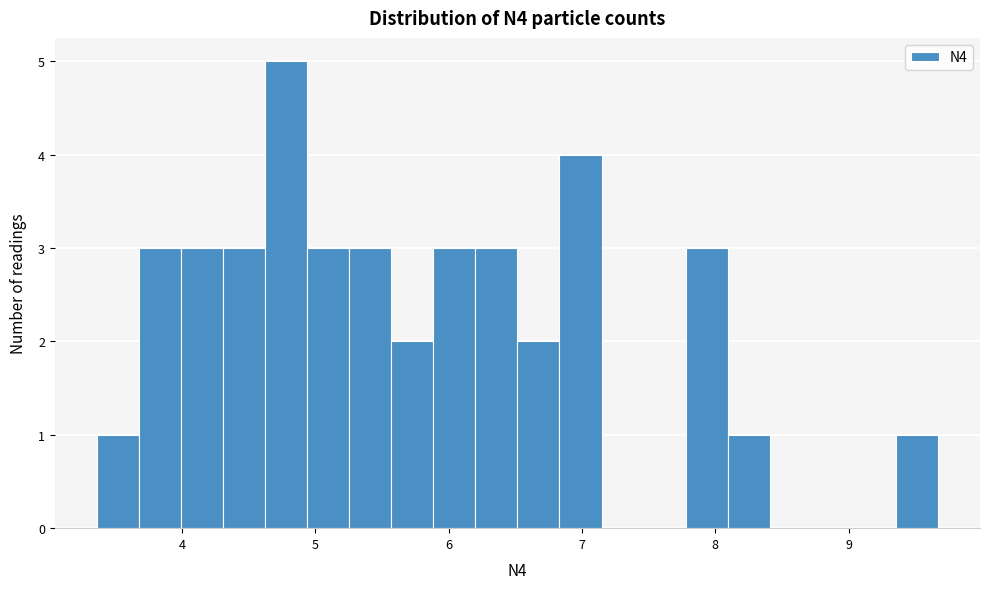

Around what value on the x-axis is the tallest bar? Give the approximate position of its centre, as read against the axis.

4.8